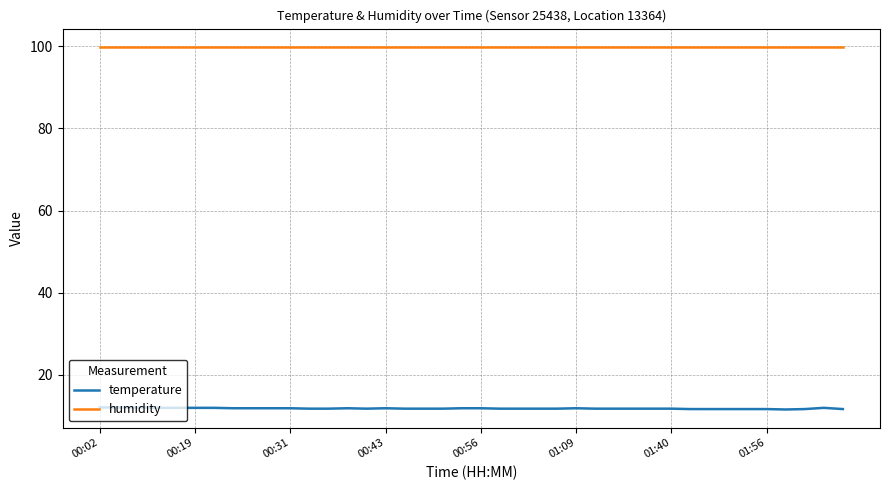

Which series has the widest spread of values?

temperature